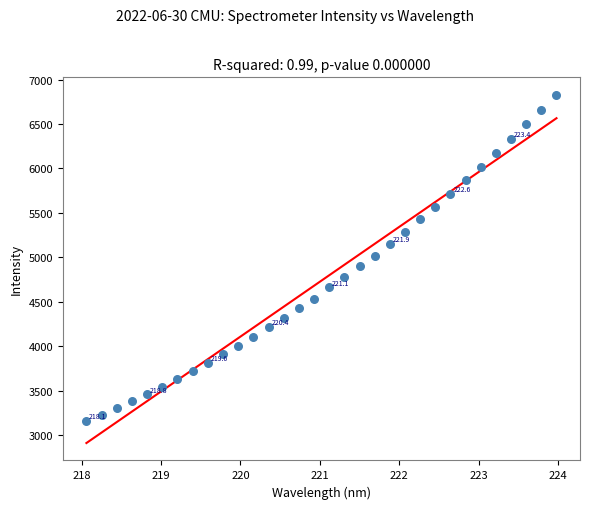

What is the range of Y values (max minus min)?

3671.6